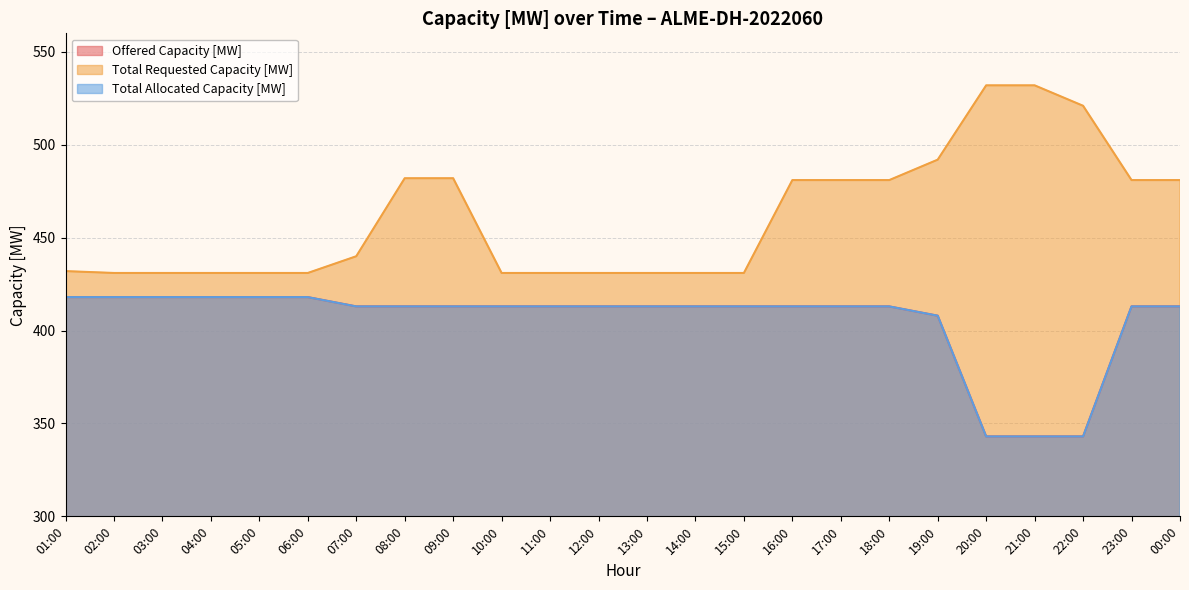

What is the difference between the Total Allocated Capacity [MW] values at 17:00 and 22:00?

70